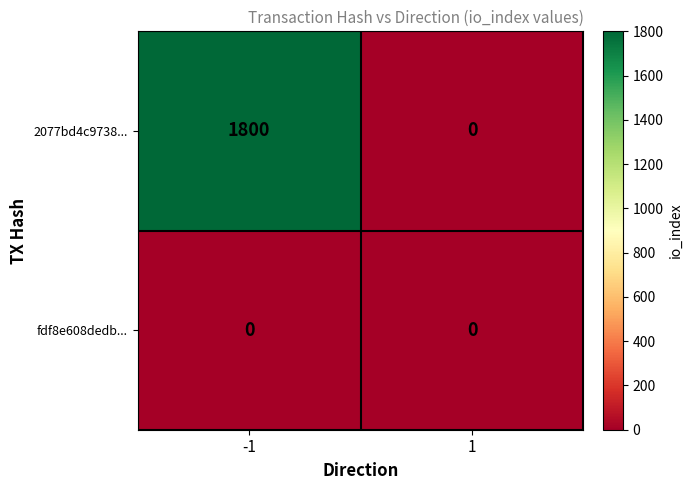

Is it true that 2077bd4c9738... equals 693 at 1?

False